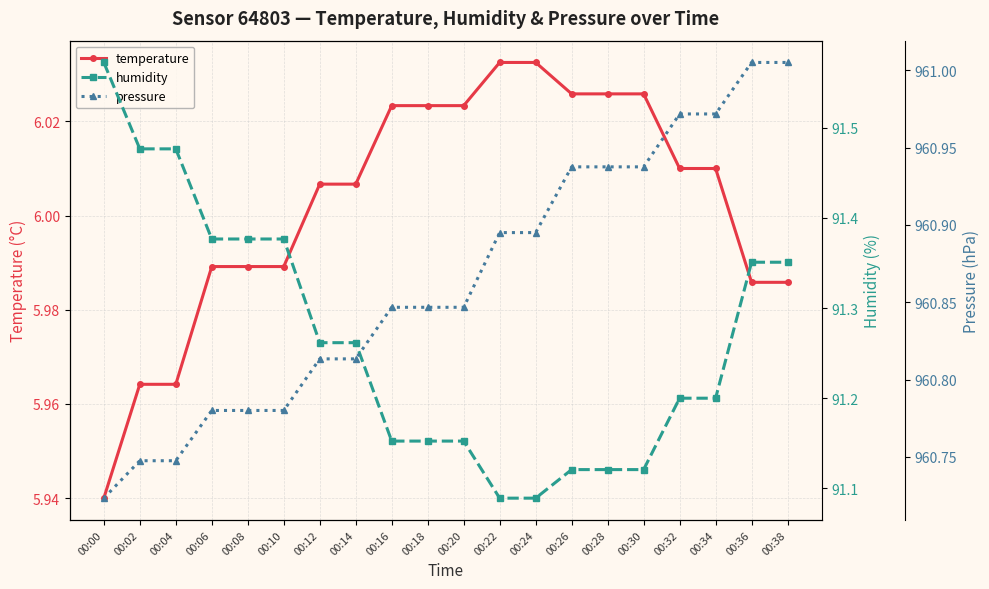

Which series changed the most between 00:10 and 00:18?

humidity